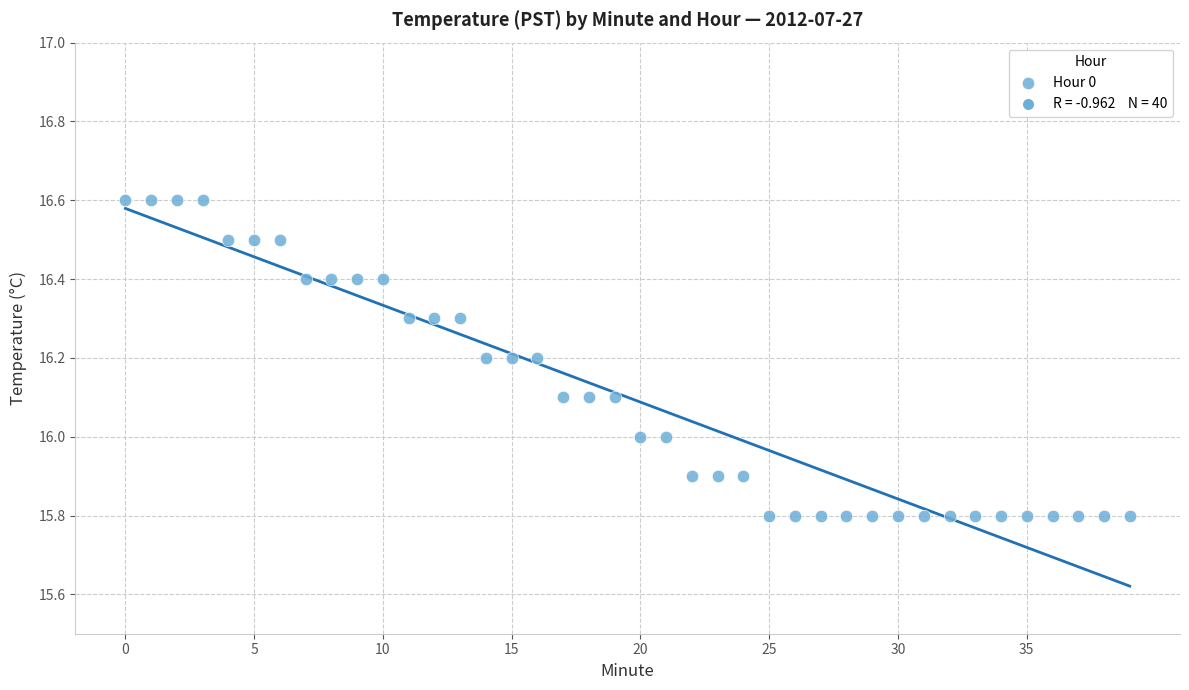

What is the range of Y values (max minus min)?

0.8